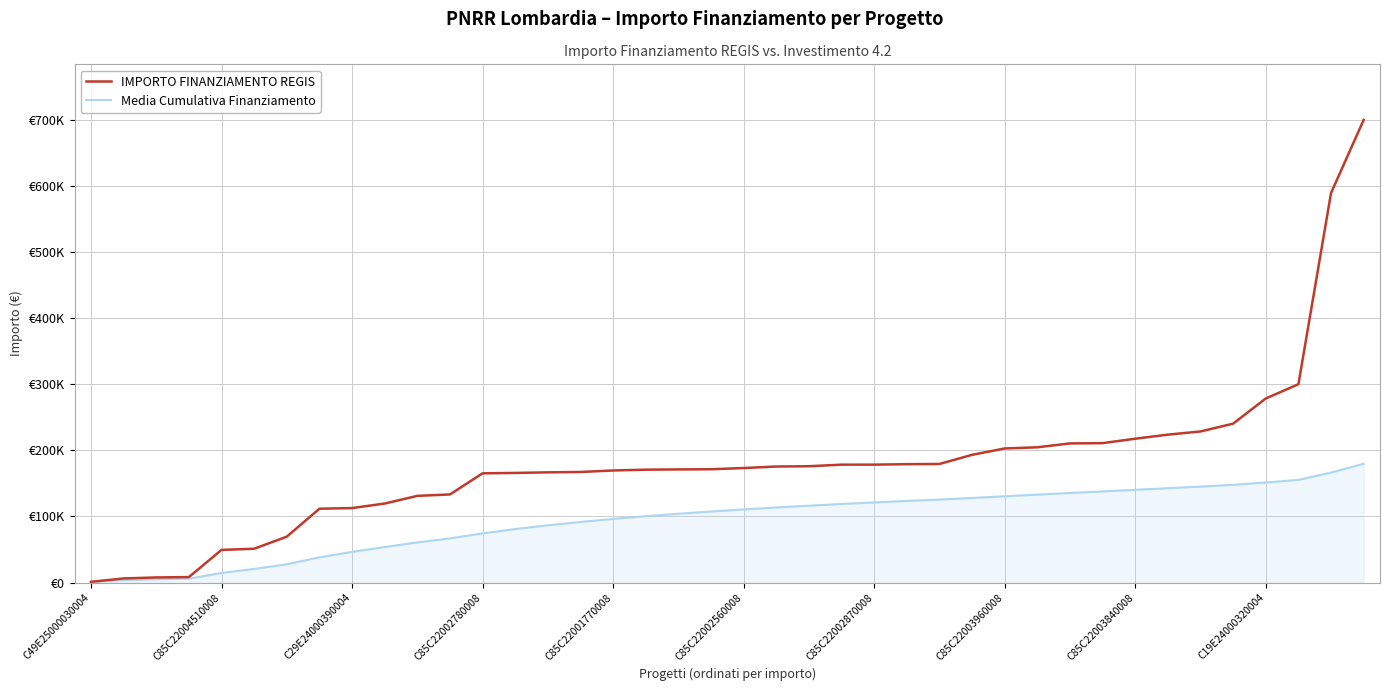

What are all the series names shown in the legend?

IMPORTO FINANZIAMENTO REGIS, Media Cumulativa Finanziamento